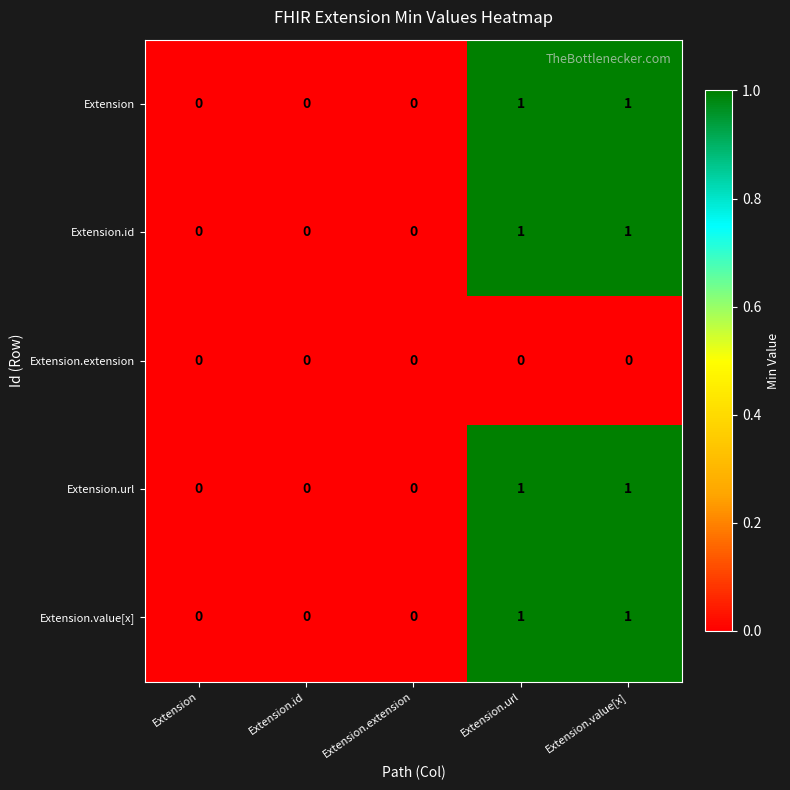

True or false: Extension has a value of 1 at Extension.value[x].

True